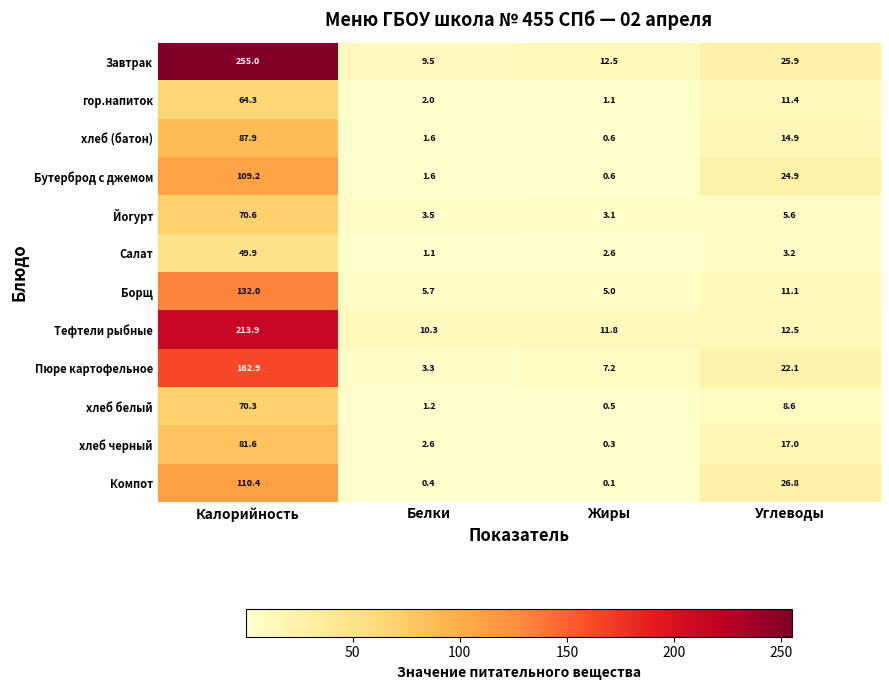

How many distinct data groups are displayed?

12